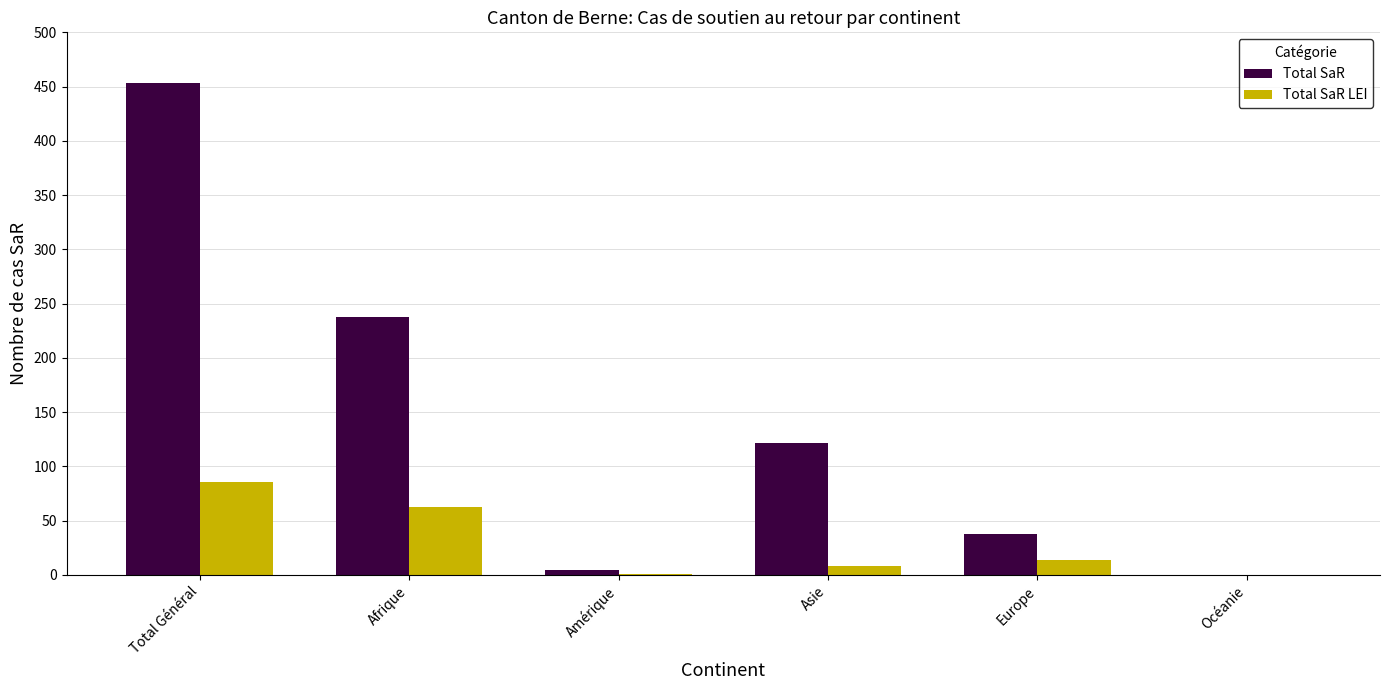

Where does the Total SaR LEI series first go above 14?

Total Général